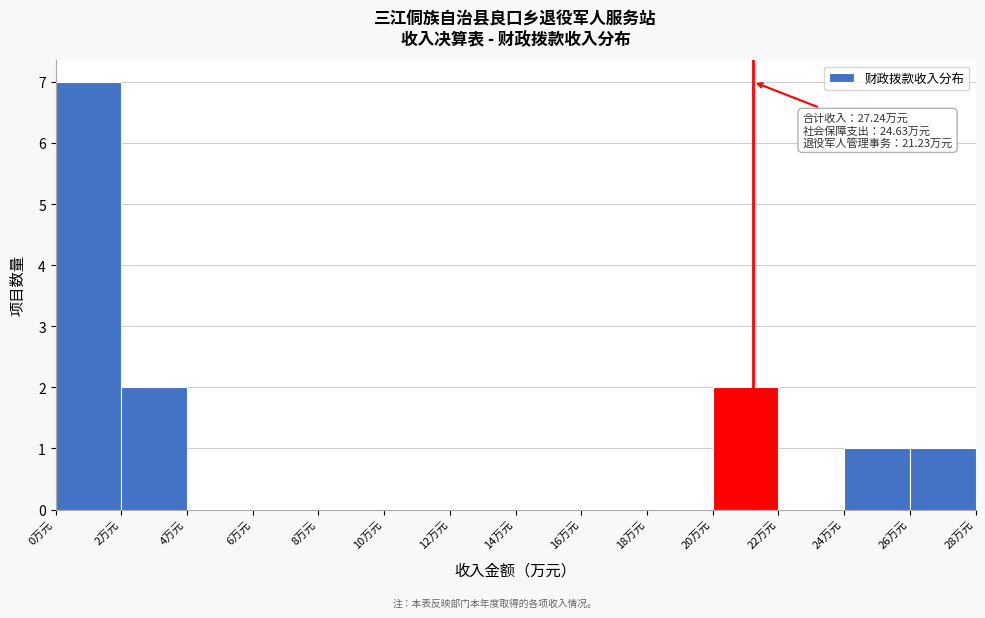

Over which range of the x-axis is the bar tallest?

0 to 2